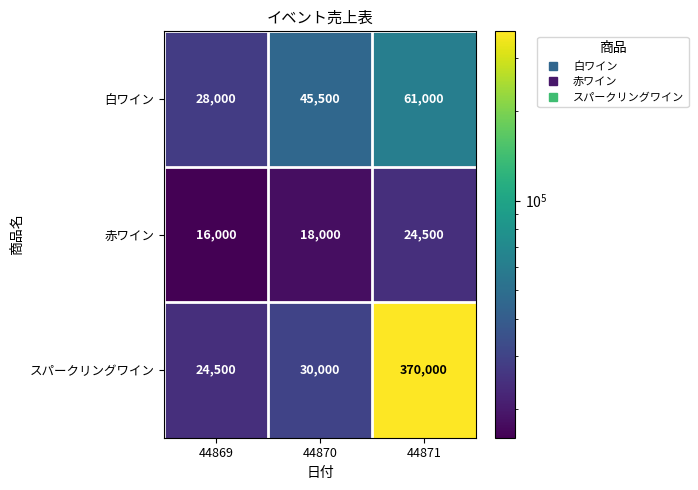

Reading left to right, extract all data points from this chart.

白ワイン: 28000	45500	61000
赤ワイン: 16000	18000	24500
スパークリングワイン: 24500	30000	370000